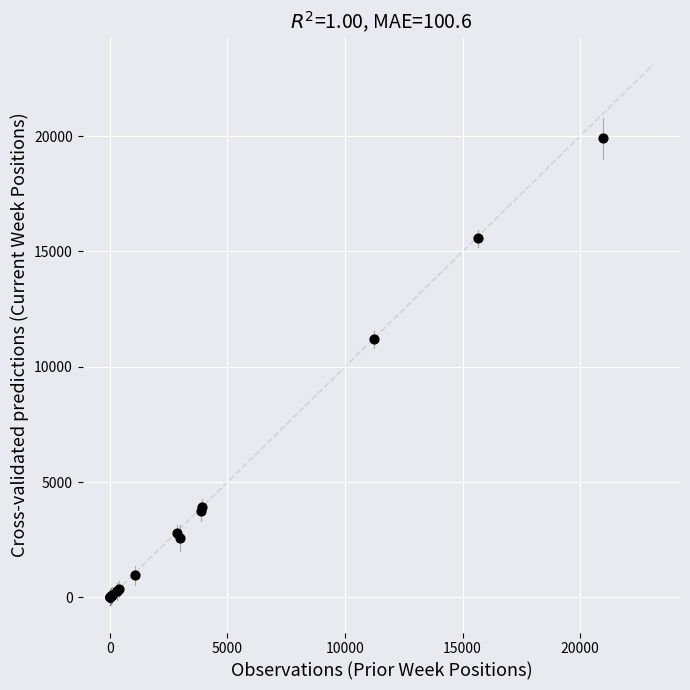

What Y value in the scatter plot is closest to 9951?

11183